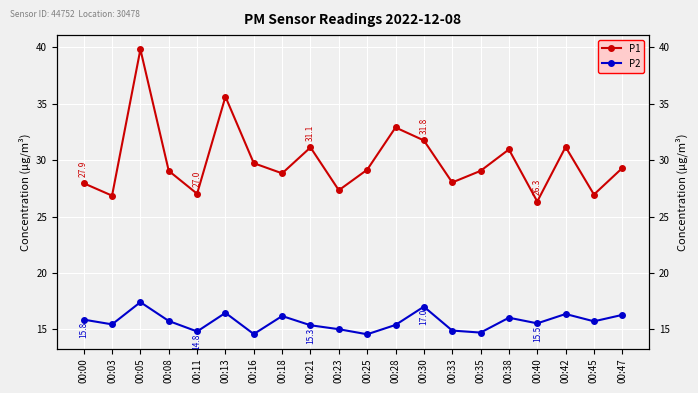

True or false: P1 and P2 cross at least once.

False